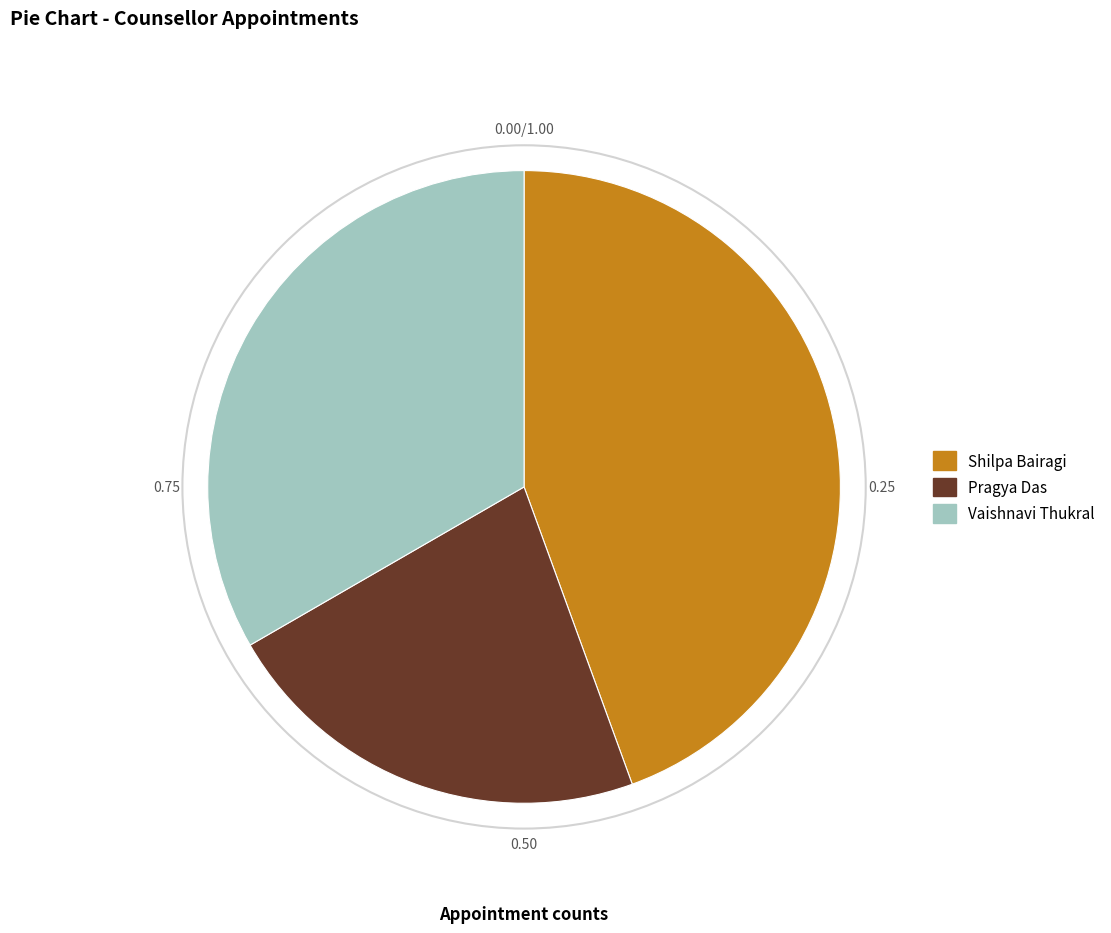

Does Pragya Das represent more than half of the total?

No